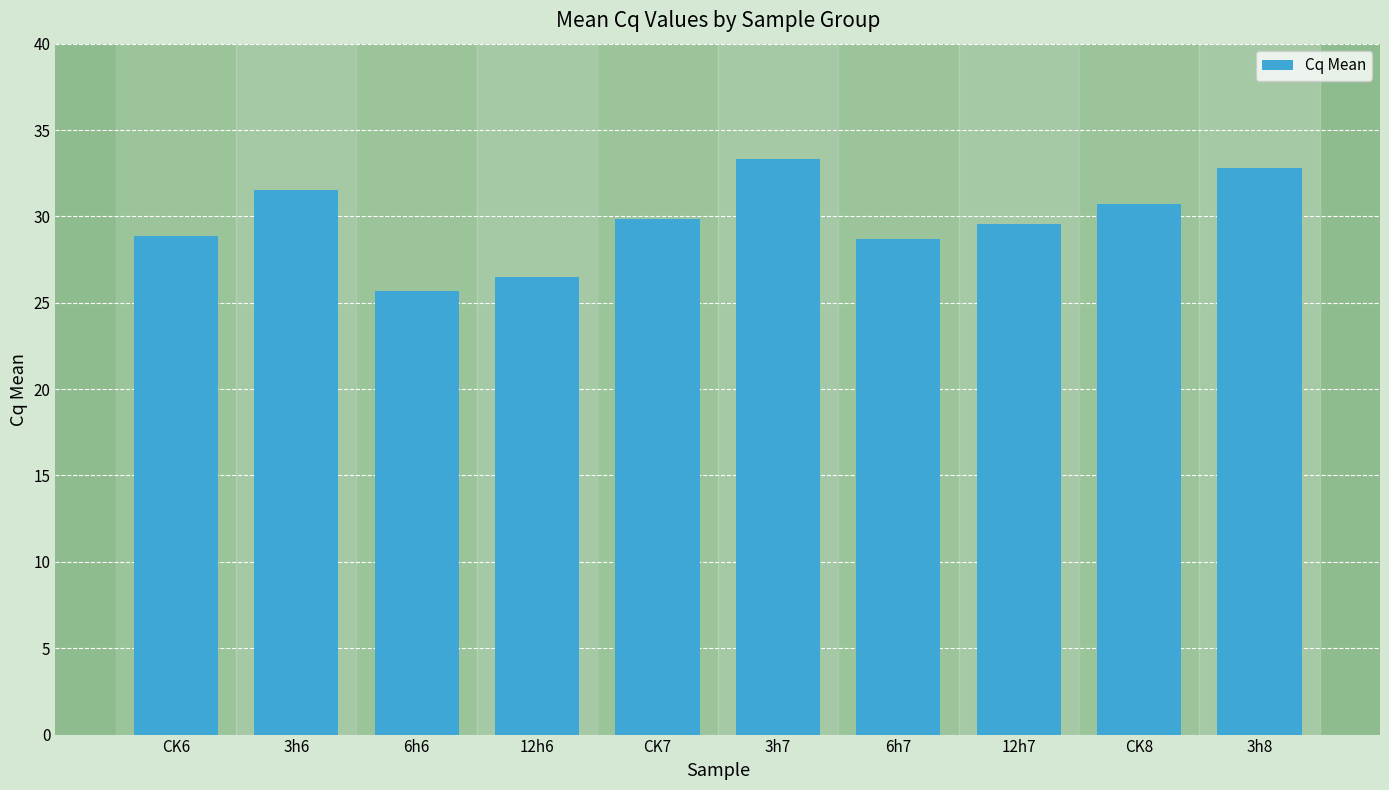

What is the smallest value displayed?

25.7